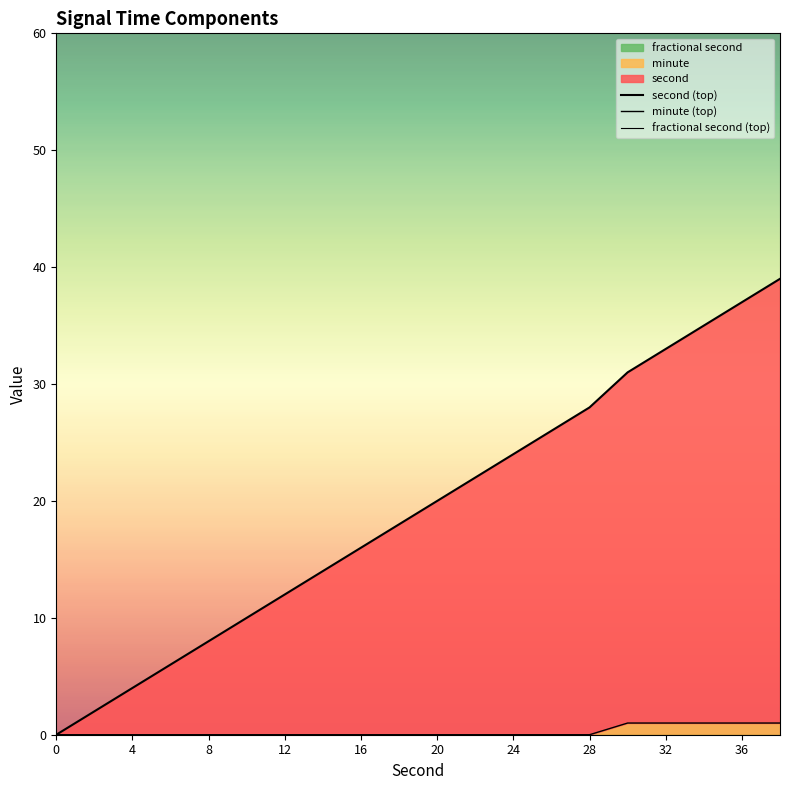

True or false: minute (top) has more than 1 points higher than both neighbors.

False